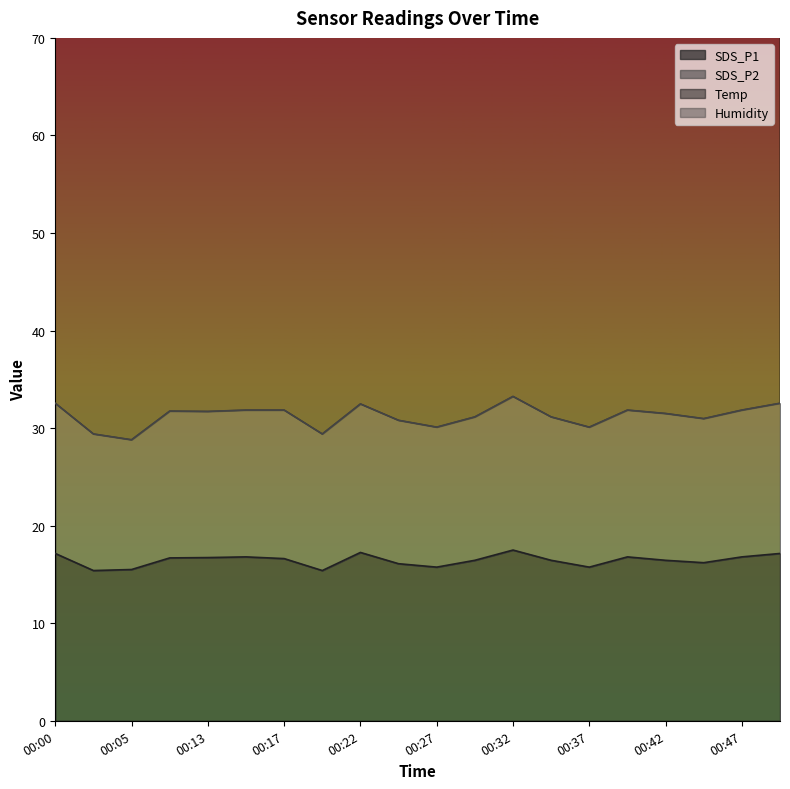

What is the spread (max minus min) of values at 00:49?

15.4